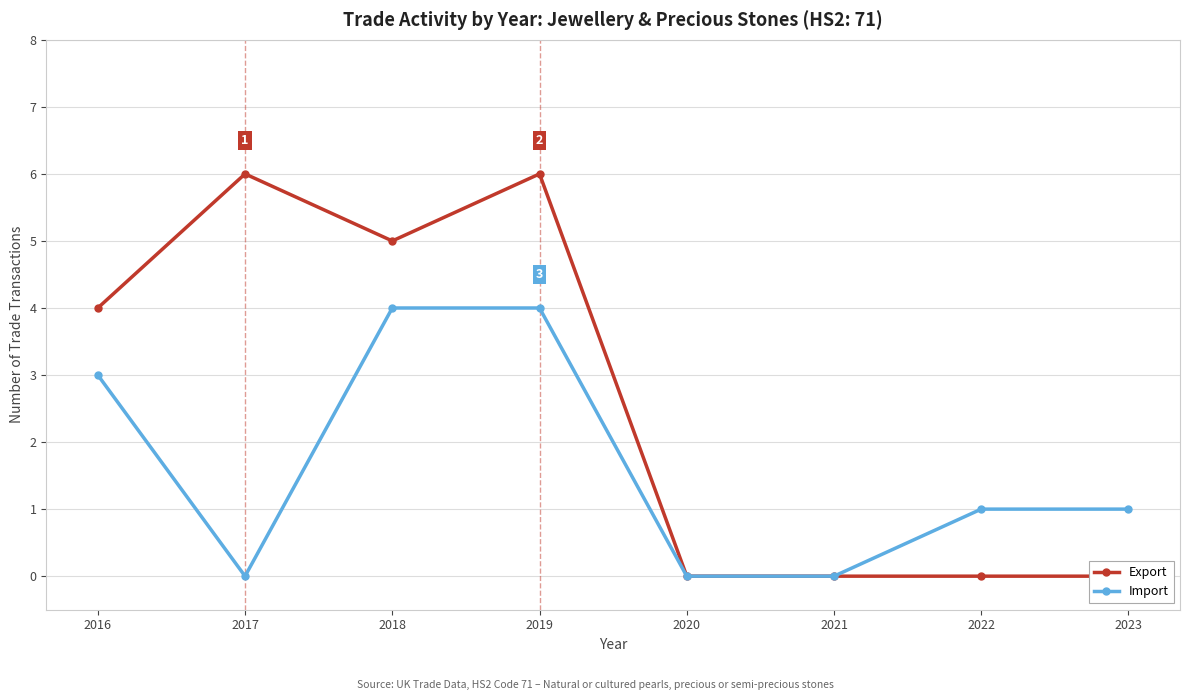

At which label does Import reach its peak?

2018